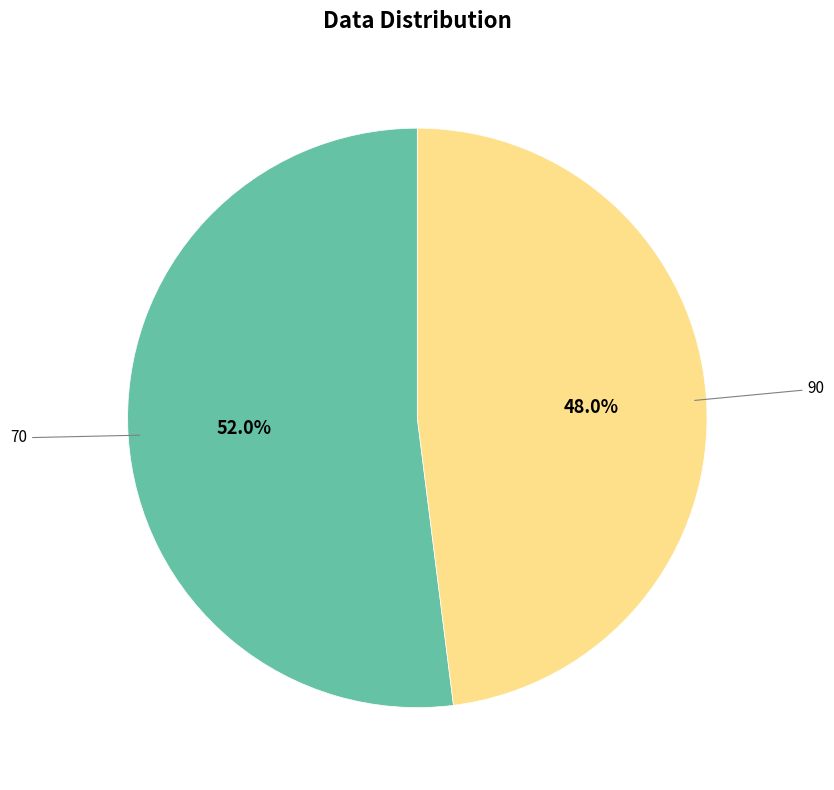

Does any single category account for the majority?

Yes